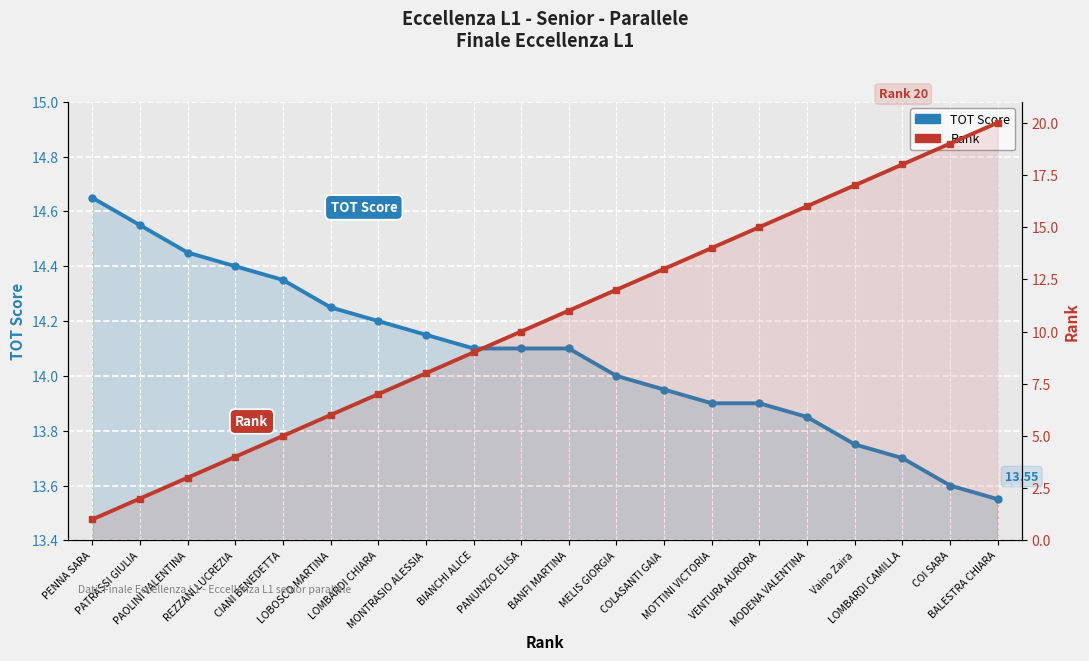

True or false: Rank has a value of 14.0 at MOTTINI VICTORIA.

True